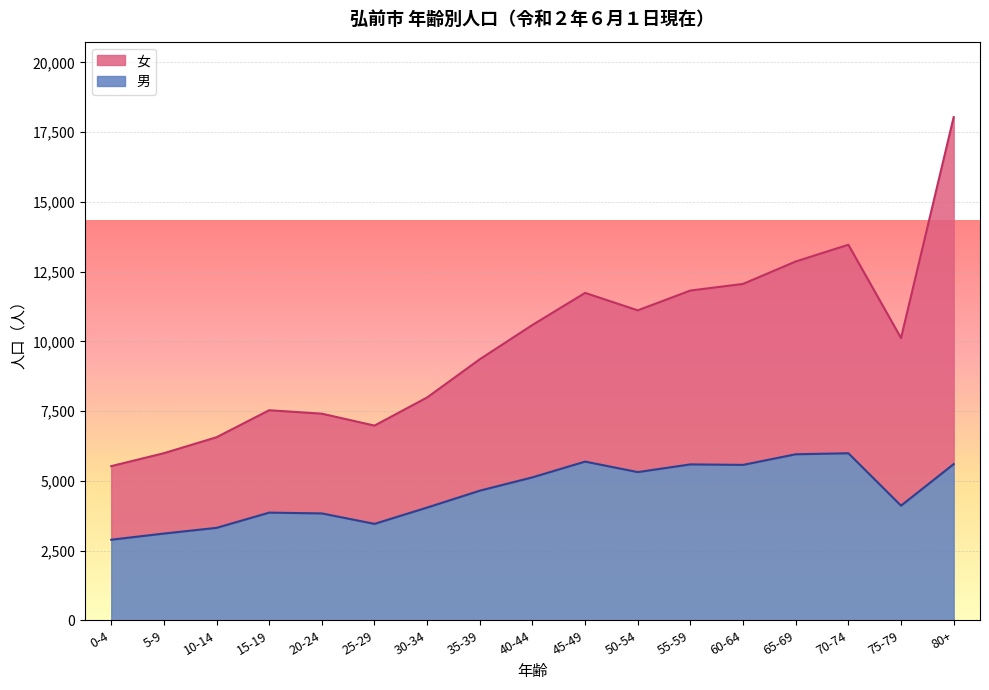

The value of 男 at 25-29 is 1319. True or false?

False